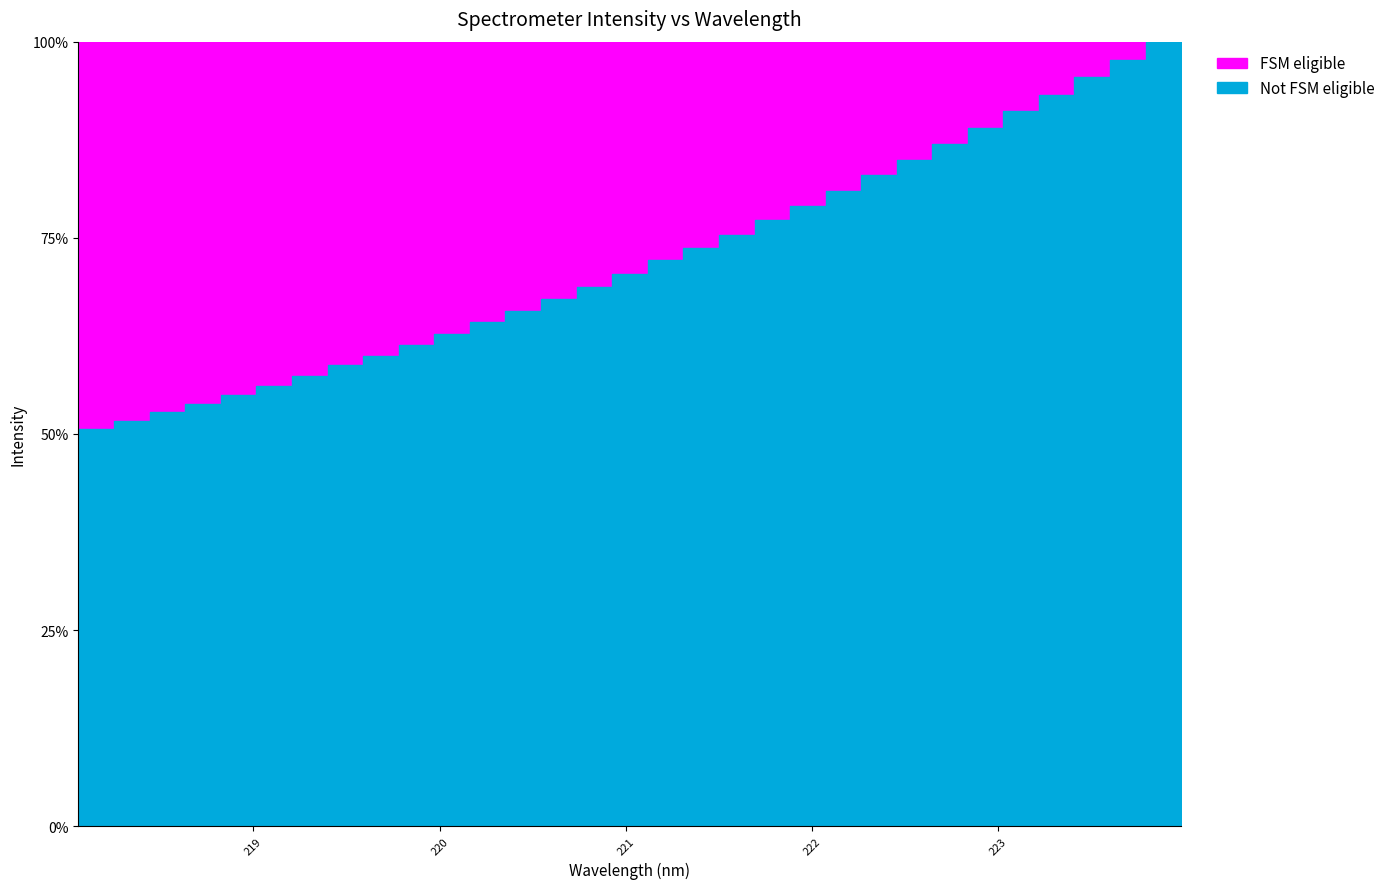

List the labels in order of value, largest first.

223.9802, 223.7895, 223.5987, 223.408, 223.2172, 223.0264, 222.8355, 222.6447, 222.4538, 222.263, 222.0721, 221.8812, 221.6902, 221.4993, 221.3083, 221.1174, 220.9264, 220.7354, 220.5444, 220.3533, 220.1623, 219.9712, 219.7801, 219.589, 219.3979, 219.2067, 219.0156, 218.8244, 218.6332, 218.442, 218.2508, 218.0596